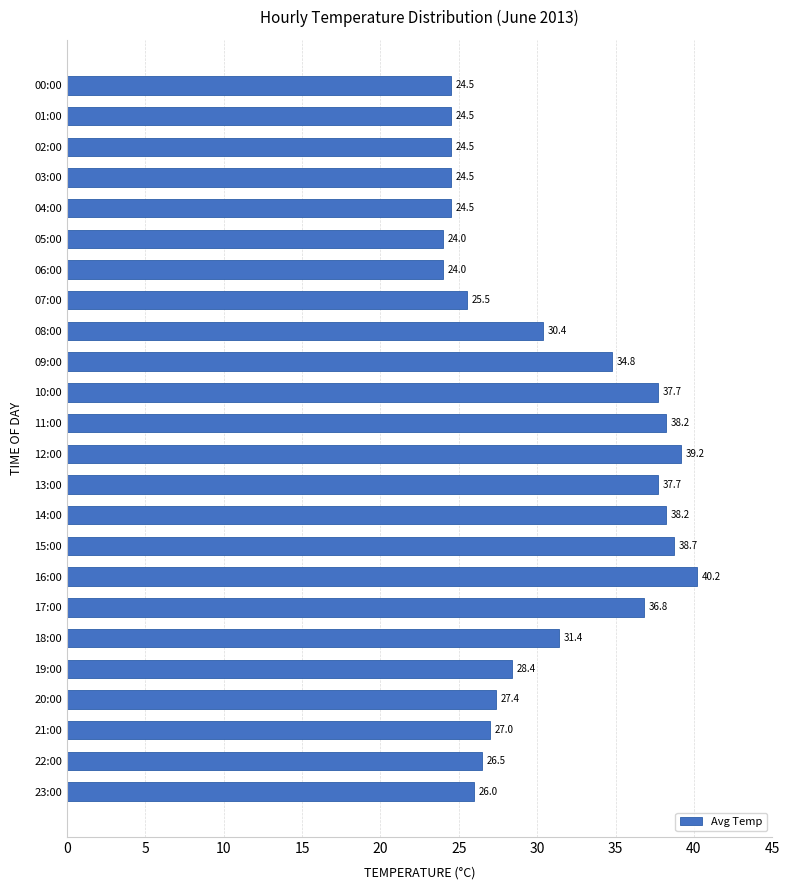

At which label is the value closest to 32?

18:00